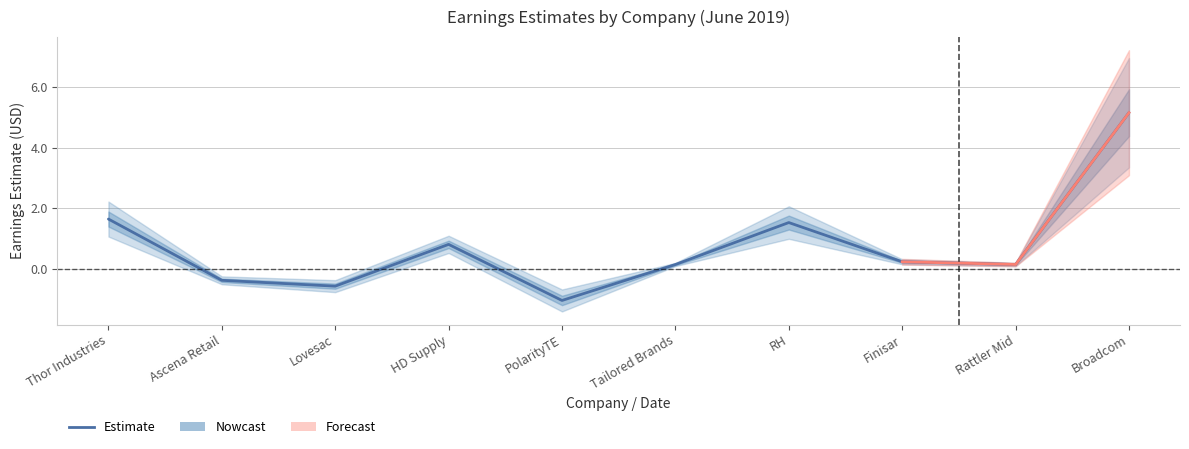

Rank the categories by value from lowest to highest.

PolarityTE, Lovesac, Ascena Retail, Tailored Brands, Rattler Mid, Finisar, HD Supply, RH, Thor Industries, Broadcom